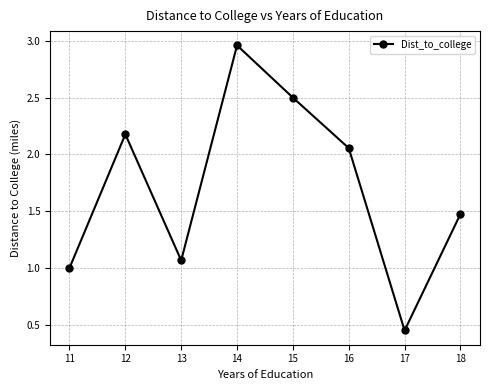

Which has a higher value, 11 or 16?

16